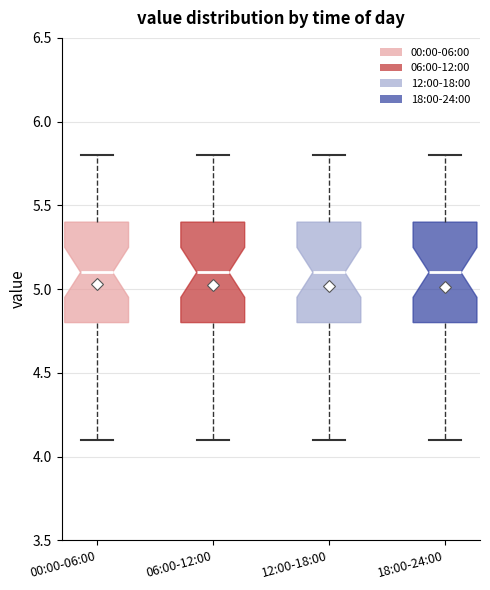

Reading left to right, read every box against the y-axis: the position of its median line, the range the box covers, and the ends of its whiskers. The values are not printed on the chart, so give them approximately, as read against the axis.

00:00-06:00: median 5.1, box 4.8 to 5.4, whiskers 4.1 to 5.8
06:00-12:00: median 5.1, box 4.8 to 5.4, whiskers 4.1 to 5.8
12:00-18:00: median 5.1, box 4.8 to 5.4, whiskers 4.1 to 5.8
18:00-24:00: median 5.1, box 4.8 to 5.4, whiskers 4.1 to 5.8